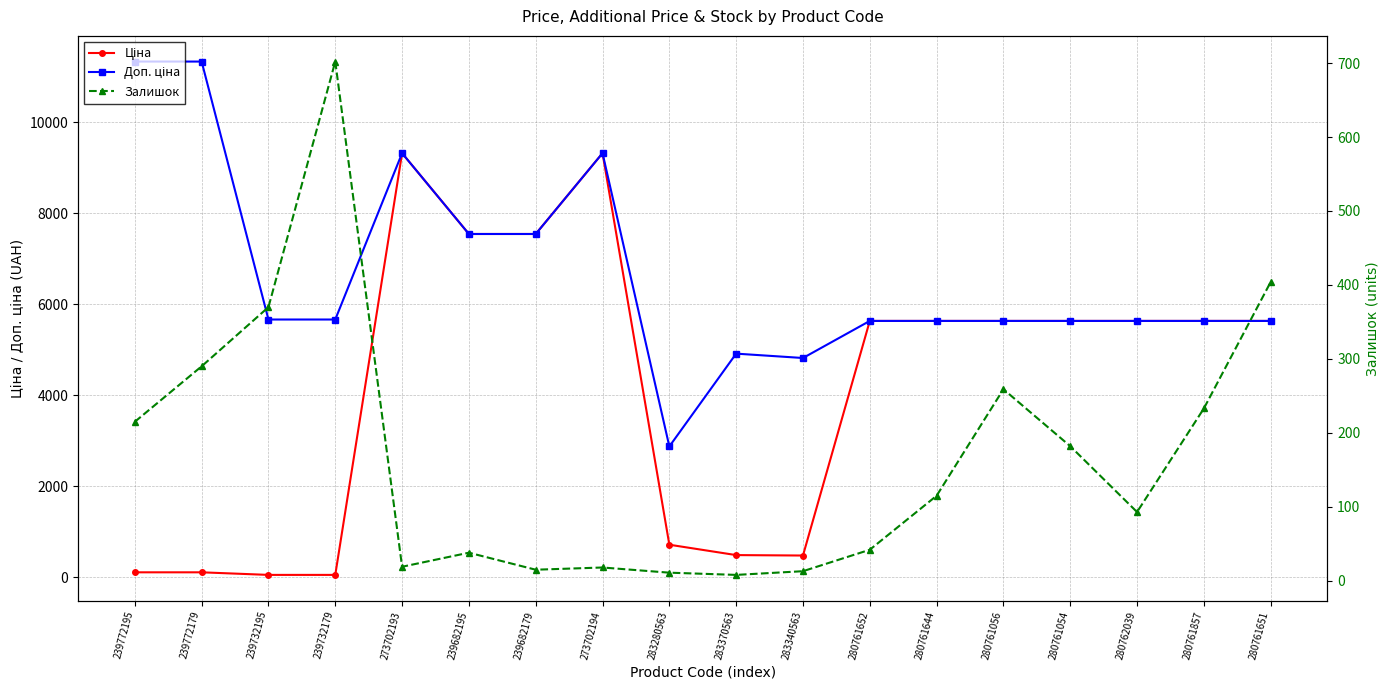

Count the number of data series in this chart.

3